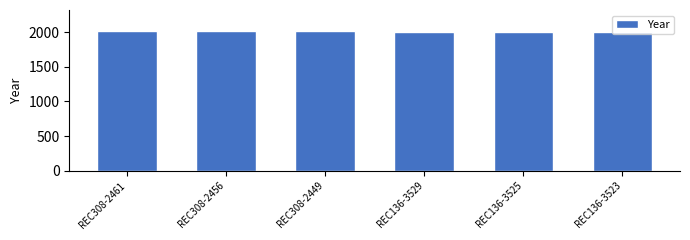

What is the smallest value displayed?

2007